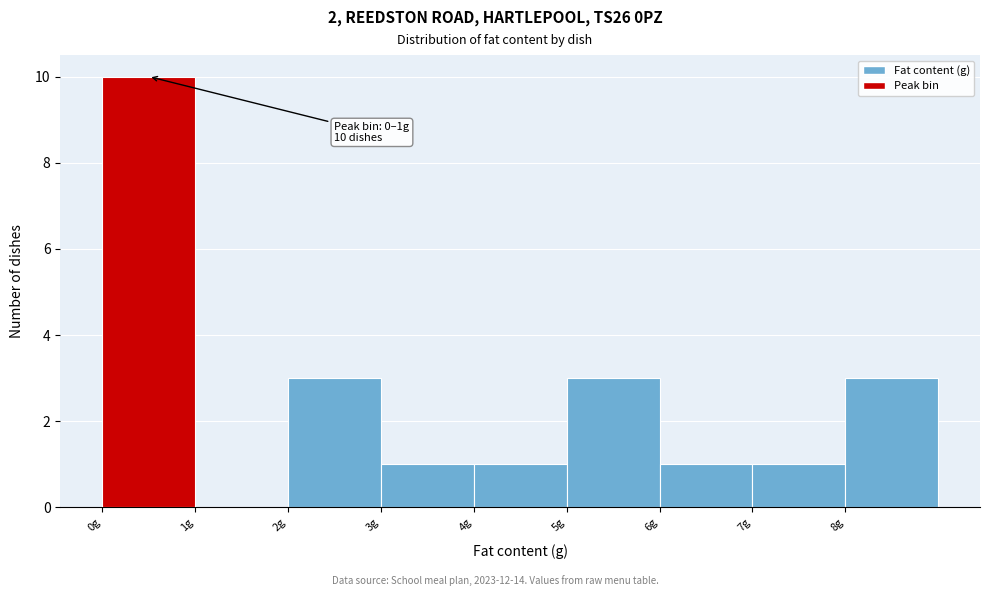

Which range on the x-axis has the tallest bar?

0 to 1